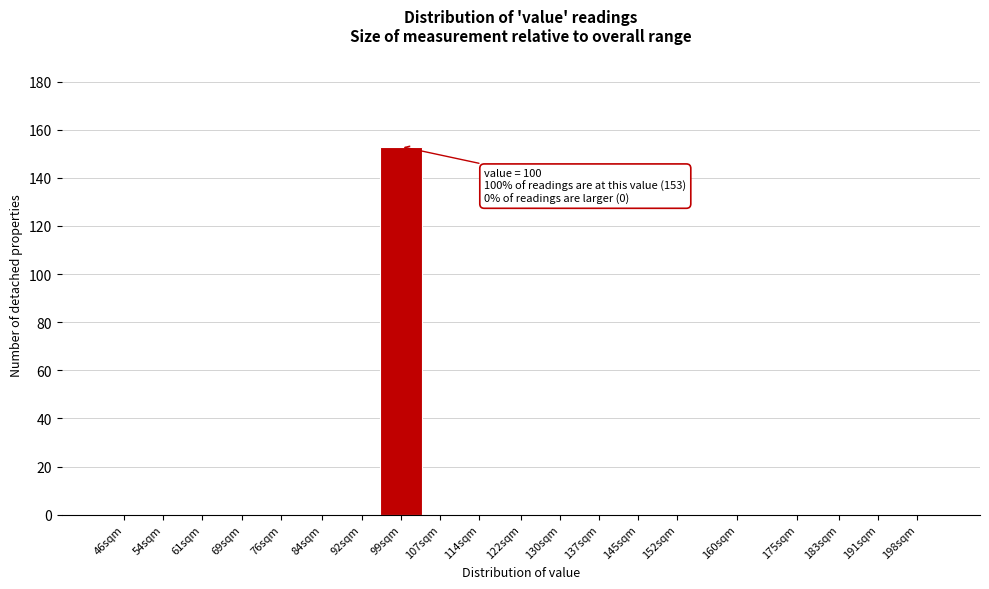

Reading right to left, what are all the values shown in this chart?

198sqm=0	191sqm=0	183sqm=0	175sqm=0	160sqm=0	152sqm=0	145sqm=0	137sqm=0	130sqm=0	122sqm=0	114sqm=0	107sqm=0	99sqm=153	92sqm=0	84sqm=0	76sqm=0	69sqm=0	61sqm=0	54sqm=0	46sqm=0